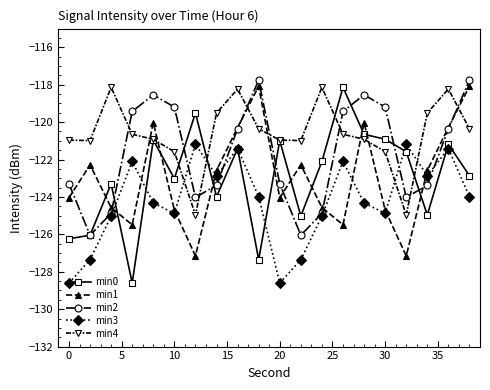

What is the value of the min3 point at the 16th from the left?

-124.9